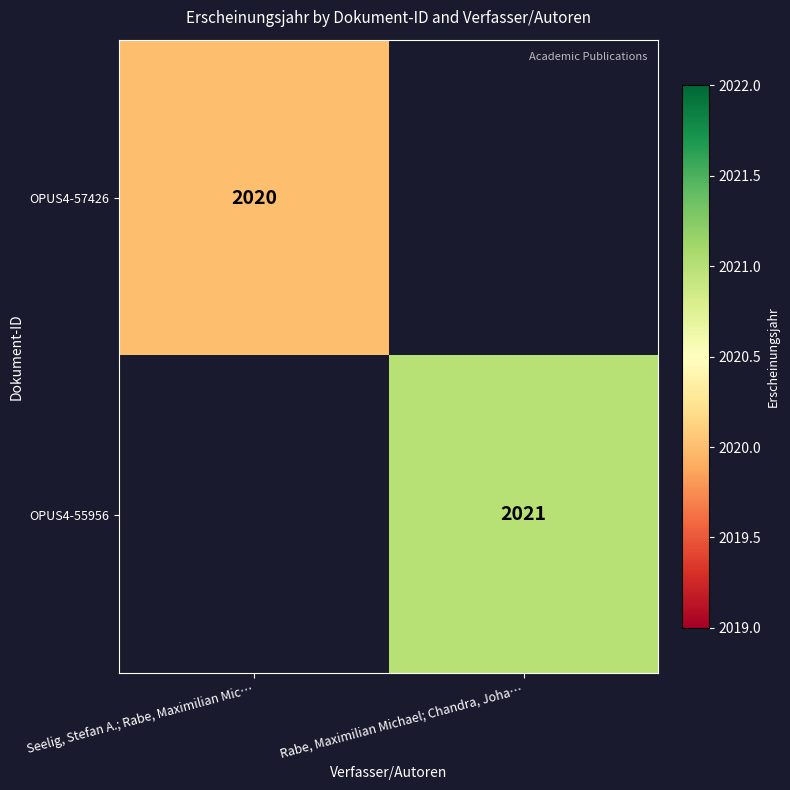

The value of OPUS4-55956 at Rabe, Maximilian Michael; Chandra, Joha… is 1147. True or false?

False